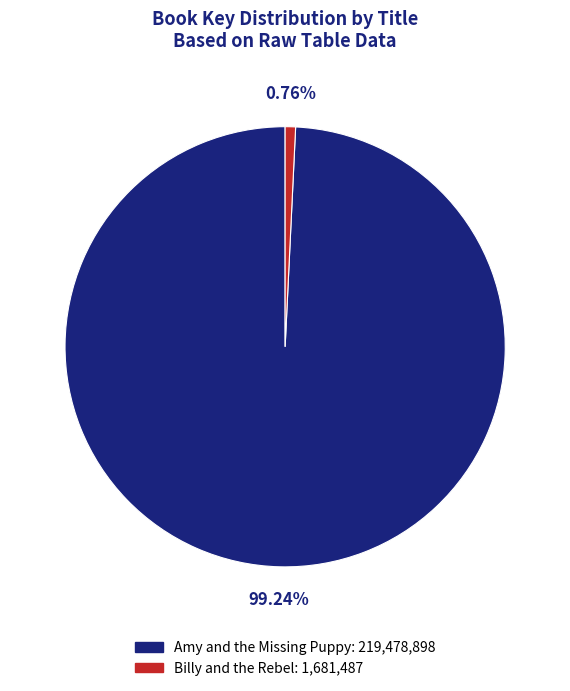

To the nearest percent, what percentage of the pie is Amy and the Missing Puppy?

99%